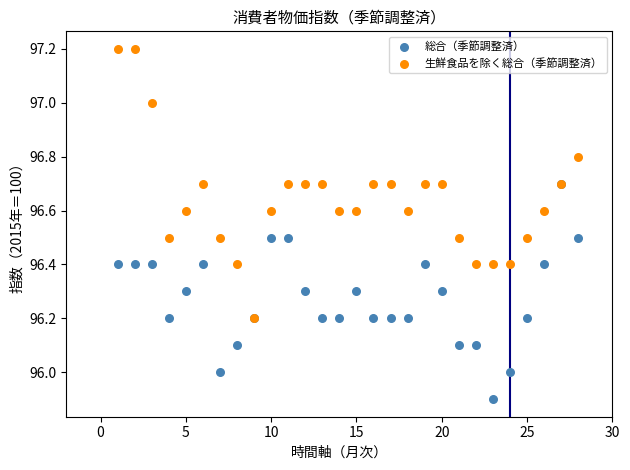

Which series has the largest Y range (max minus min)?

生鮮食品を除く総合（季節調整済）